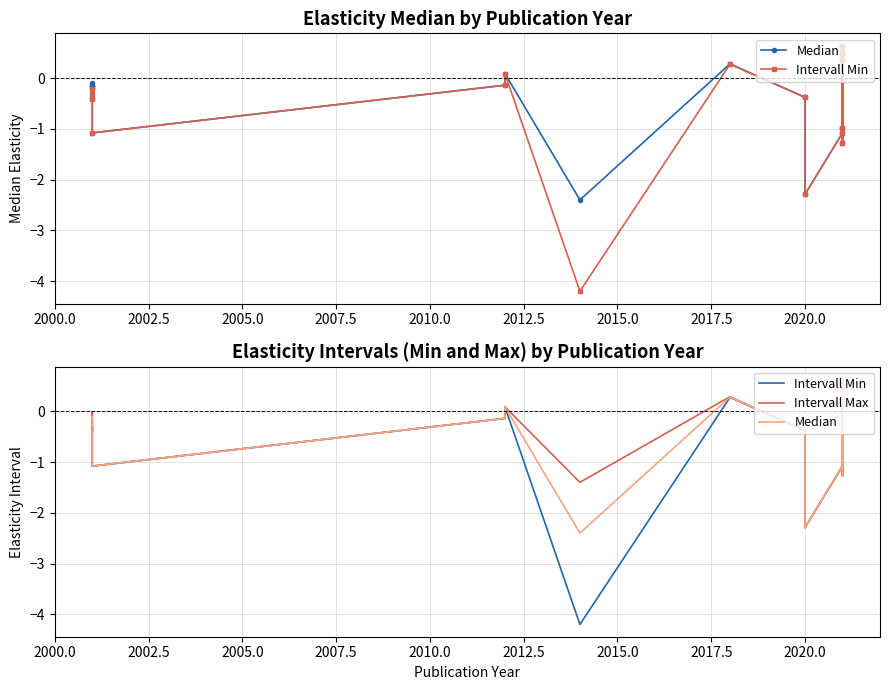

What are all the series names shown in the legend?

Median, Intervall Min, Intervall Max